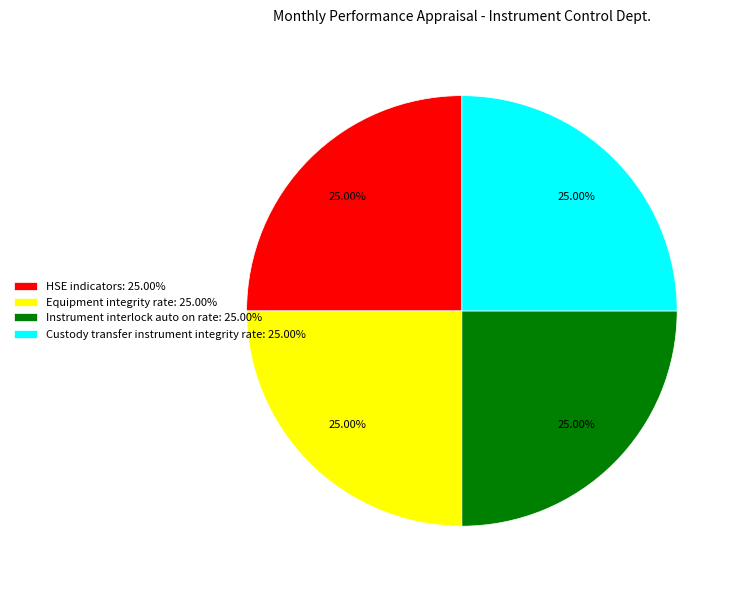

Is HSE indicators: 25.00% the majority of the pie?

No